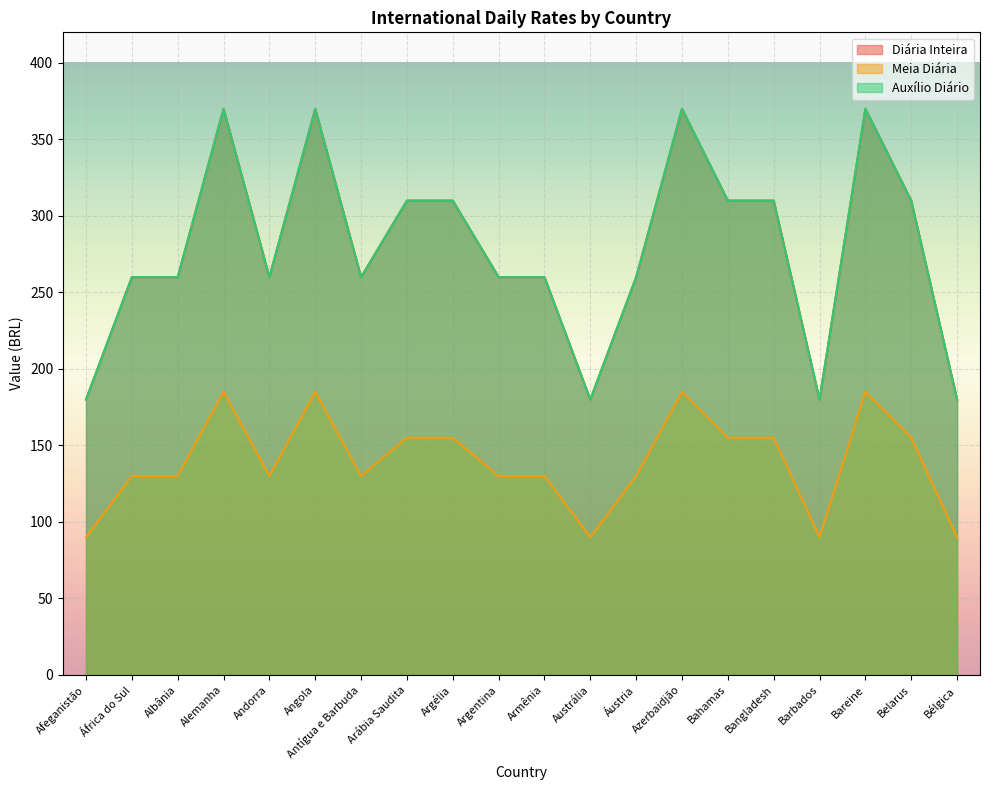

How many interior local valleys does the Auxílio Diário series have?

4